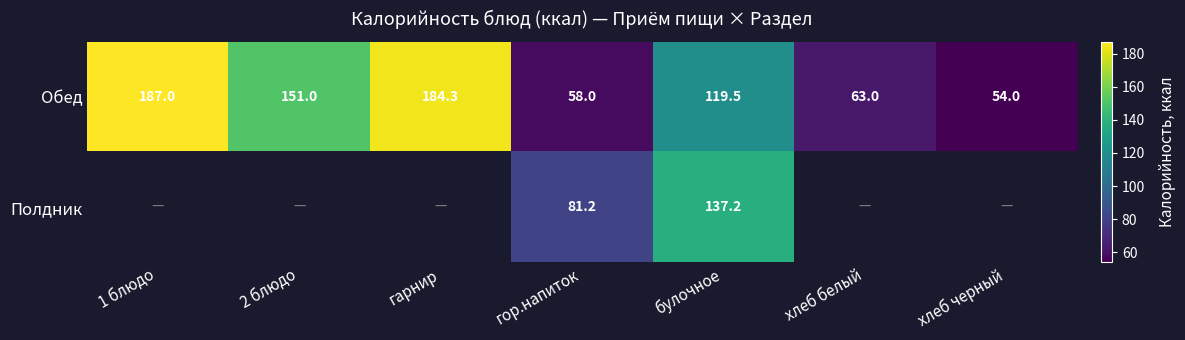

Rank the categories by Обед value from lowest to highest.

хлеб черный, гор.напиток, хлеб белый, булочное, 2 блюдо, гарнир, 1 блюдо